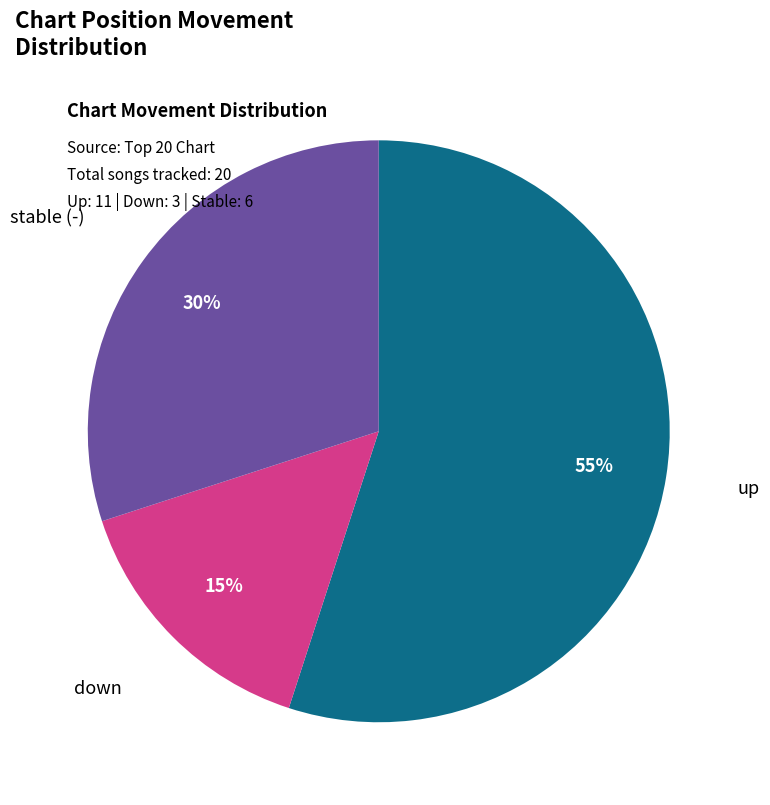

Rank the categories by value from highest to lowest.

up, stable (-), down